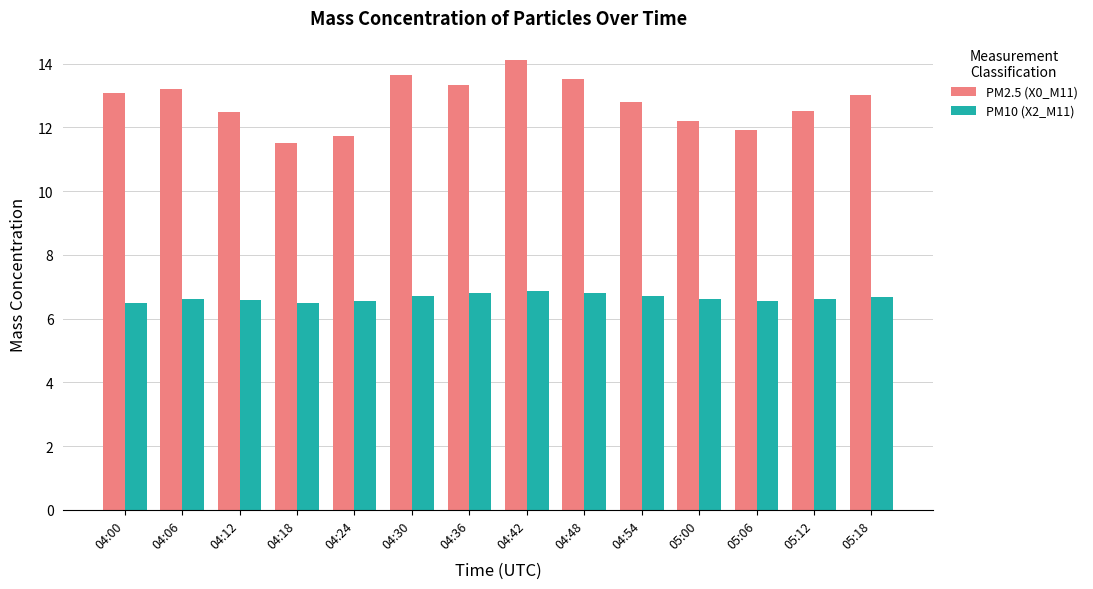

What is the label of the 1st bar from the left?

04:00